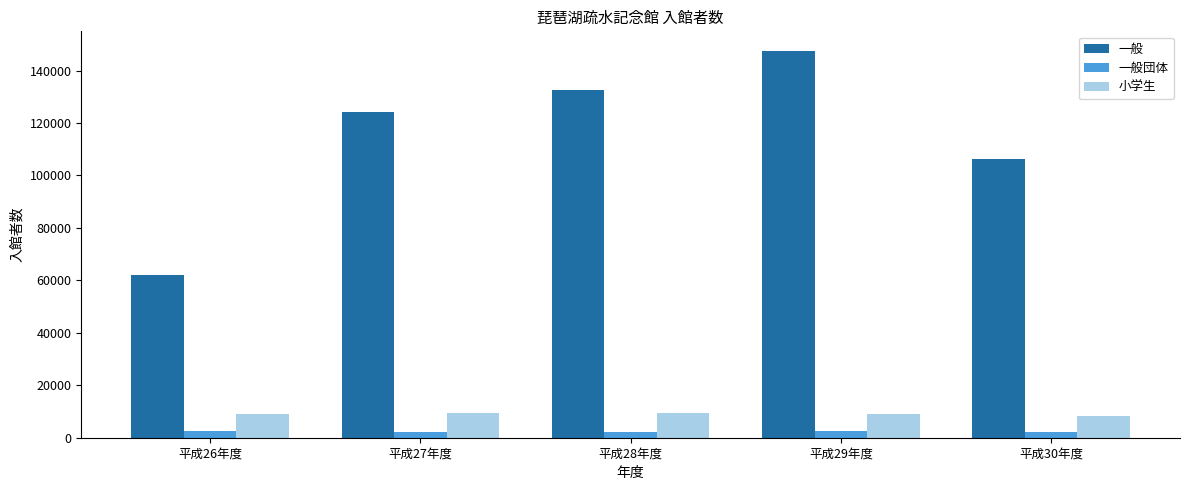

At which category is the sum across all series the highest?

平成29年度